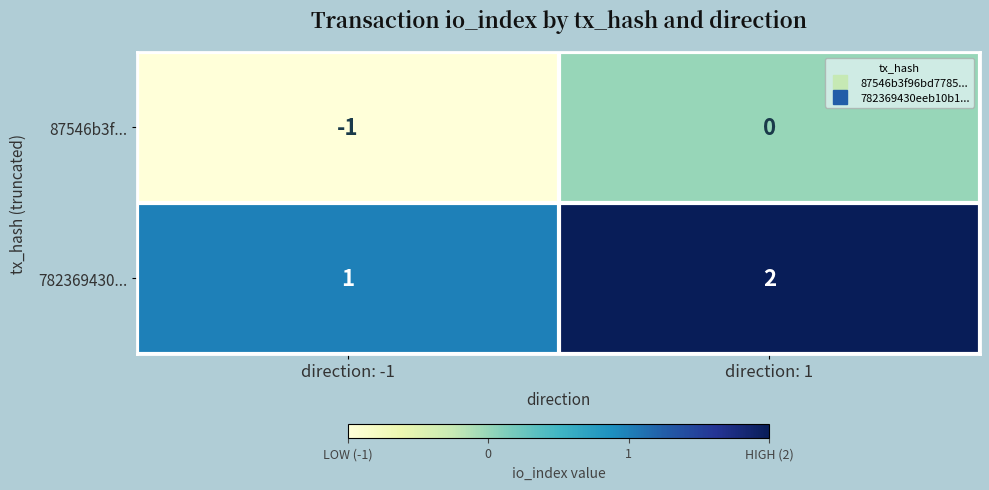

The 782369430... series shows 1 at direction: 1. True or false?

False